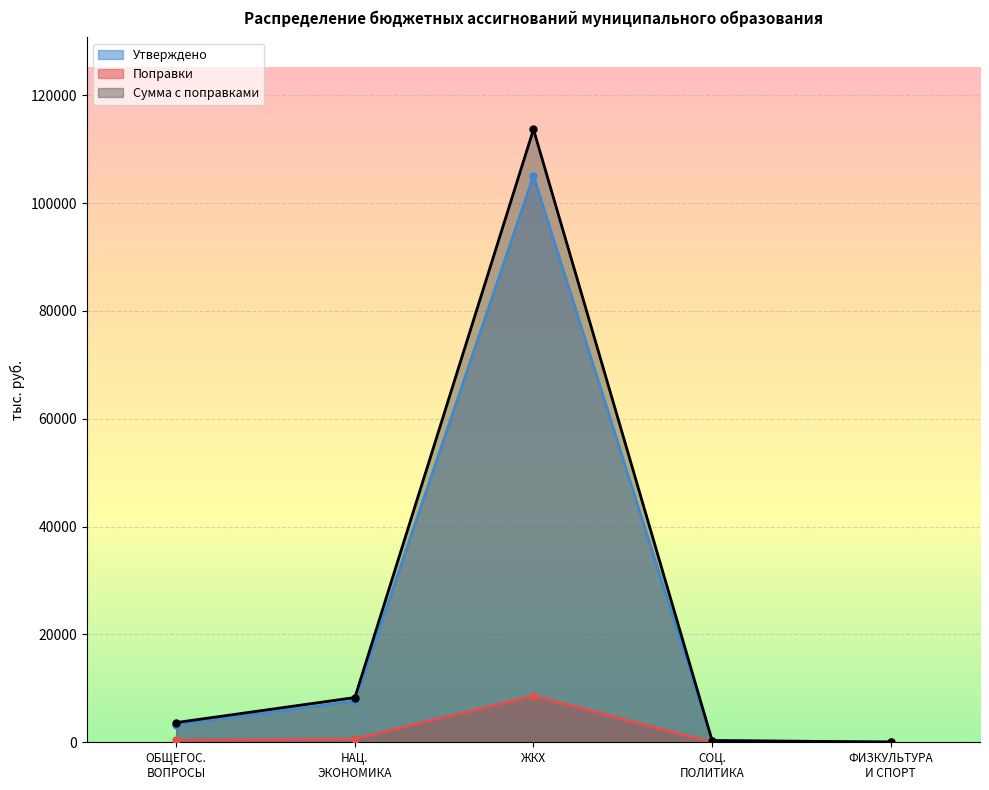

How many distinct data groups are displayed?

3